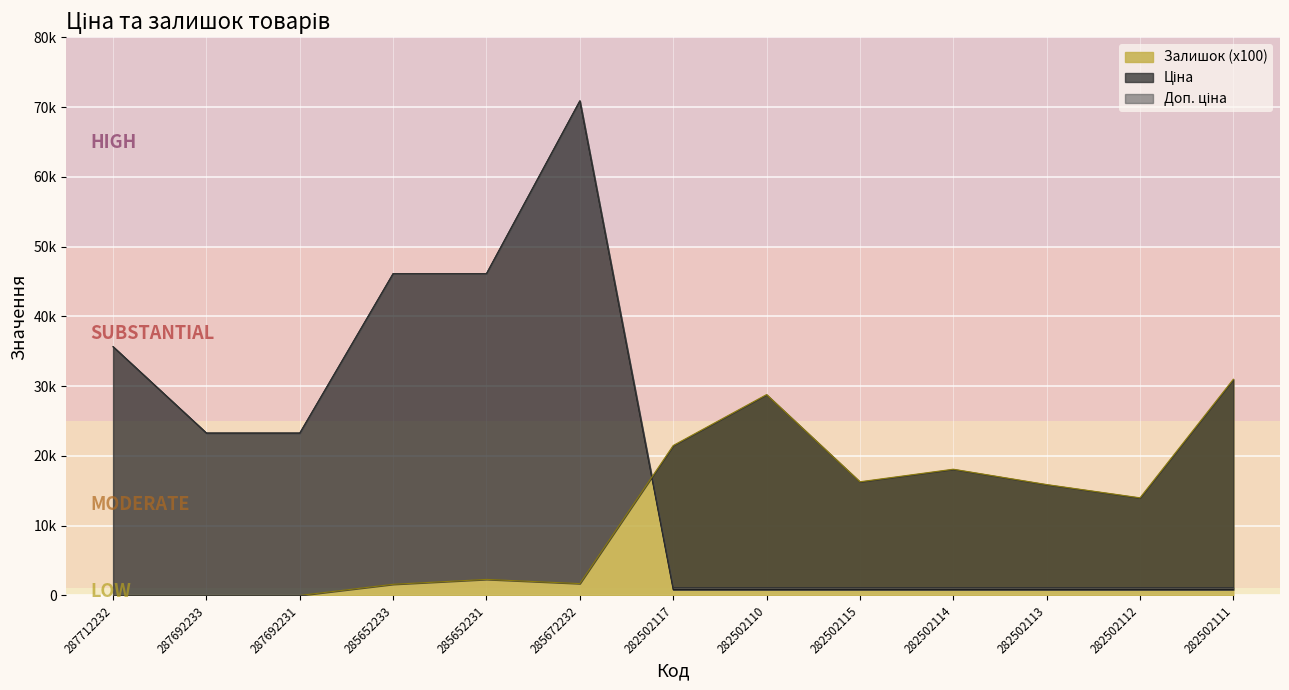

Reading right to left, extract all data points from this chart.

Ціна: 832.4	832.4	832.4	832.4	832.4	832.4	832.4	70906.0	46143.9	46143.9	23278.2	23278.2	35659.4
Доп. ціна: 1128.0	1128.0	1128.0	1128.0	1128.0	1128.0	1128.0	70906.0	46143.9	46143.9	23278.2	23278.2	35659.4
Залишок: 31000.0	14000.0	15900.0	18100.0	16300.0	28800.0	21500.0	1700.0	2300.0	1600.0	0.0	0.0	0.0